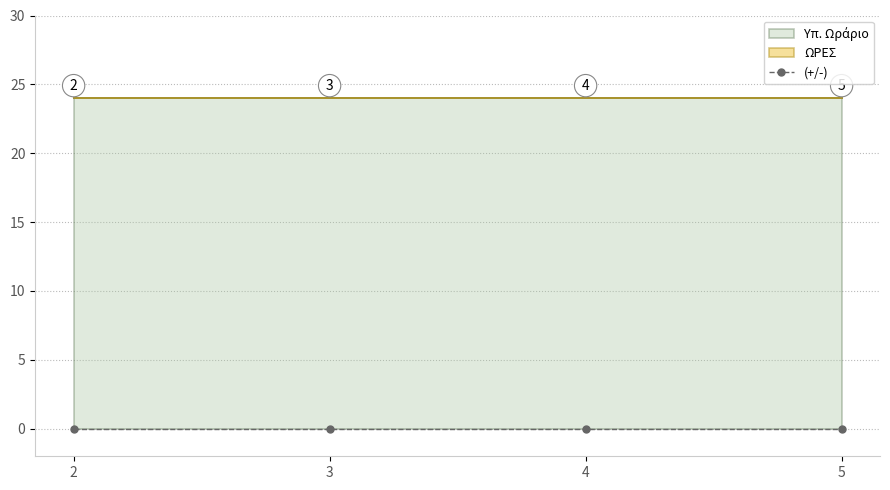

True or false: (+/-) has more than 0 points higher than both neighbors.

False